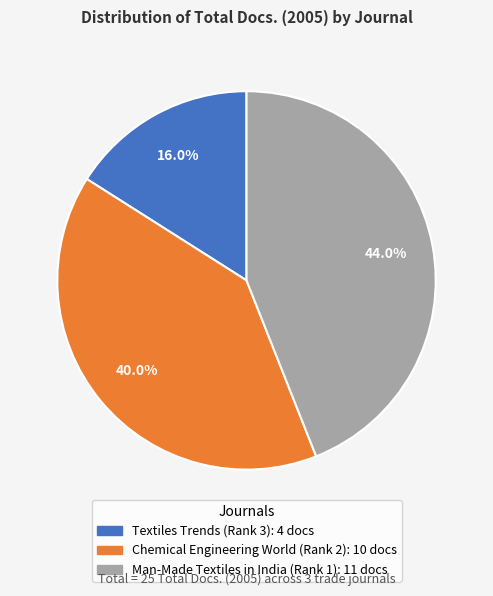

How many slices are in this pie chart?

3